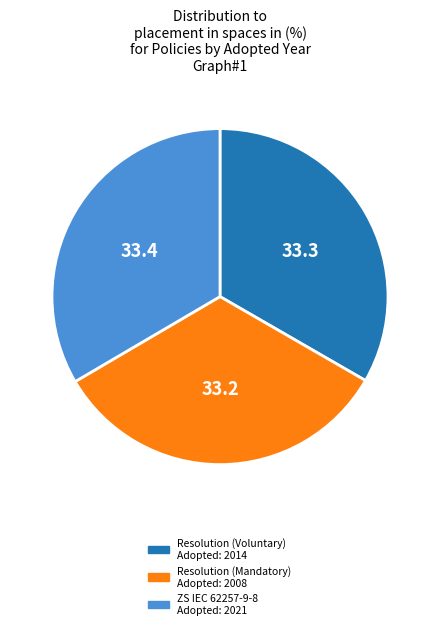

Is there any slice that represents more than half of the pie?

No